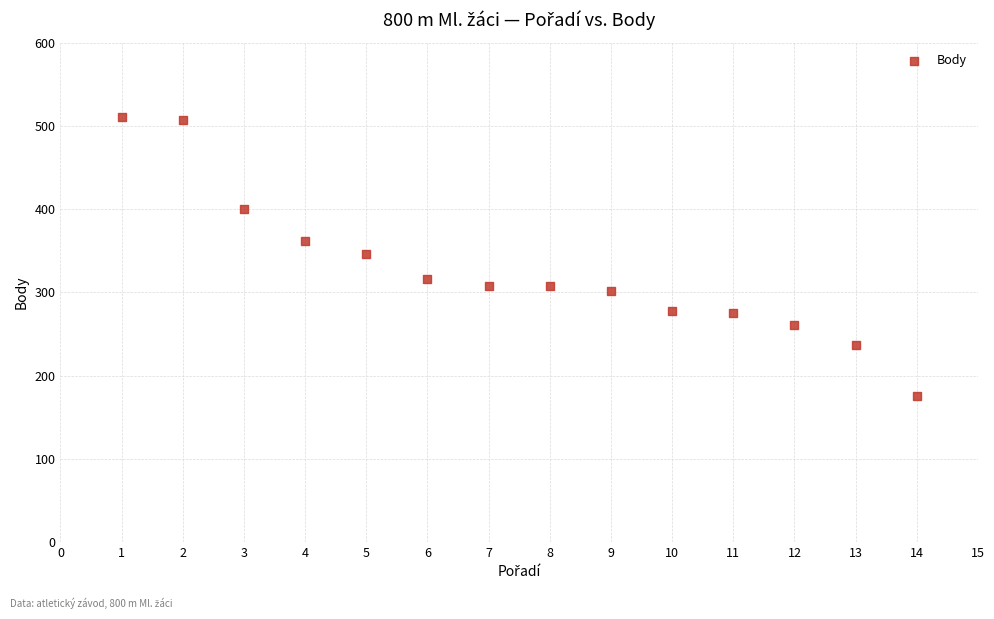

What is the range of X values (max minus min)?

13